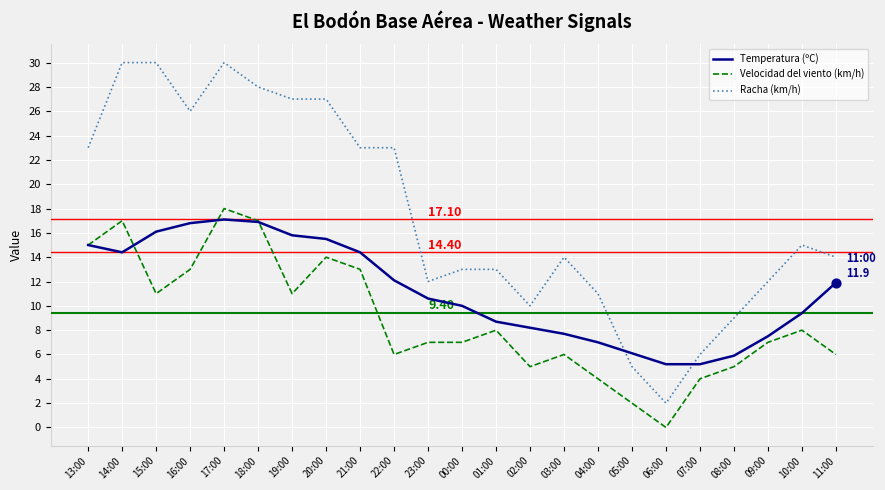

Which series has the largest range (max minus min)?

Racha (km/h)